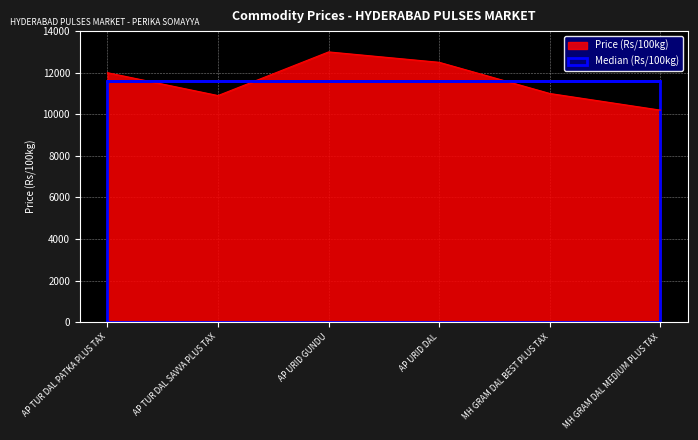

What is the approximate value at AP TUR DAL SAVVA PLUS TAX?

10900